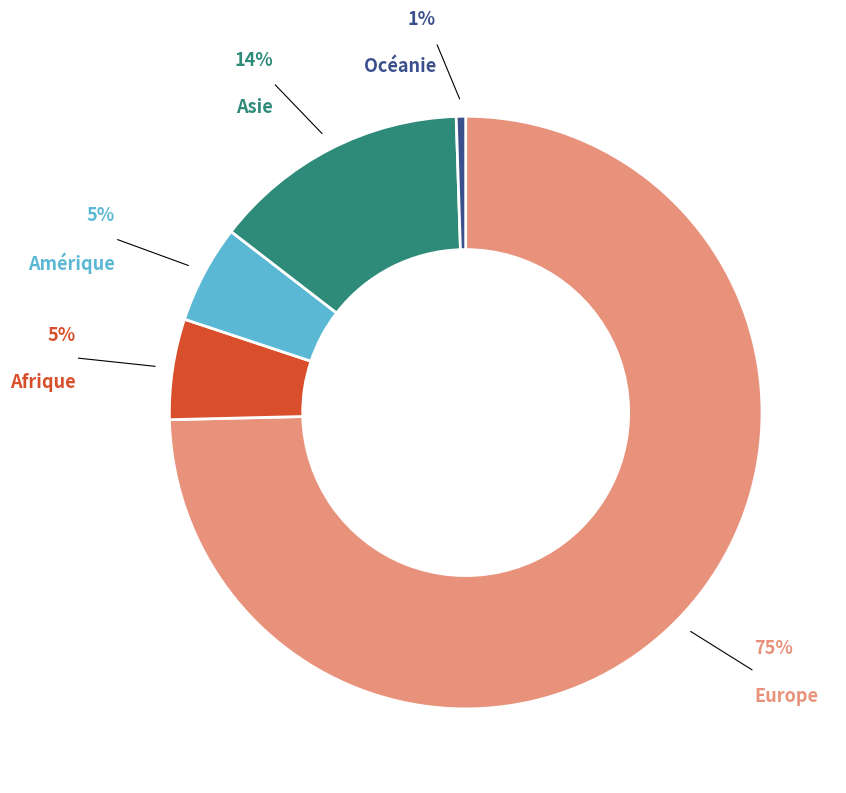

To the nearest percent, what portion does Asie represent?

14%